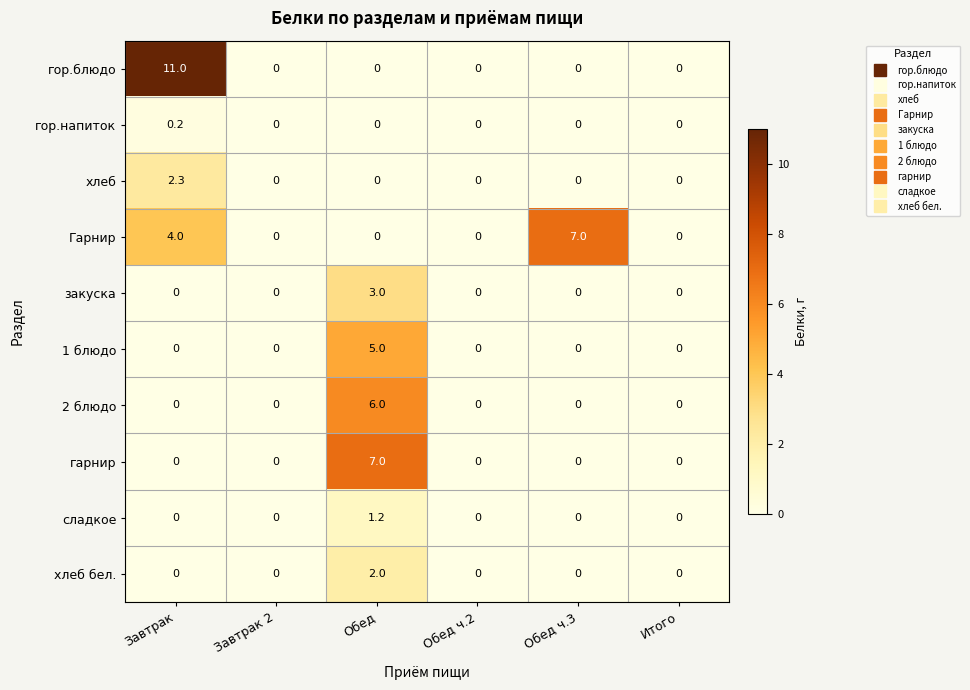

Which series changed the most between Завтрак 2 and Обед?

гарнир